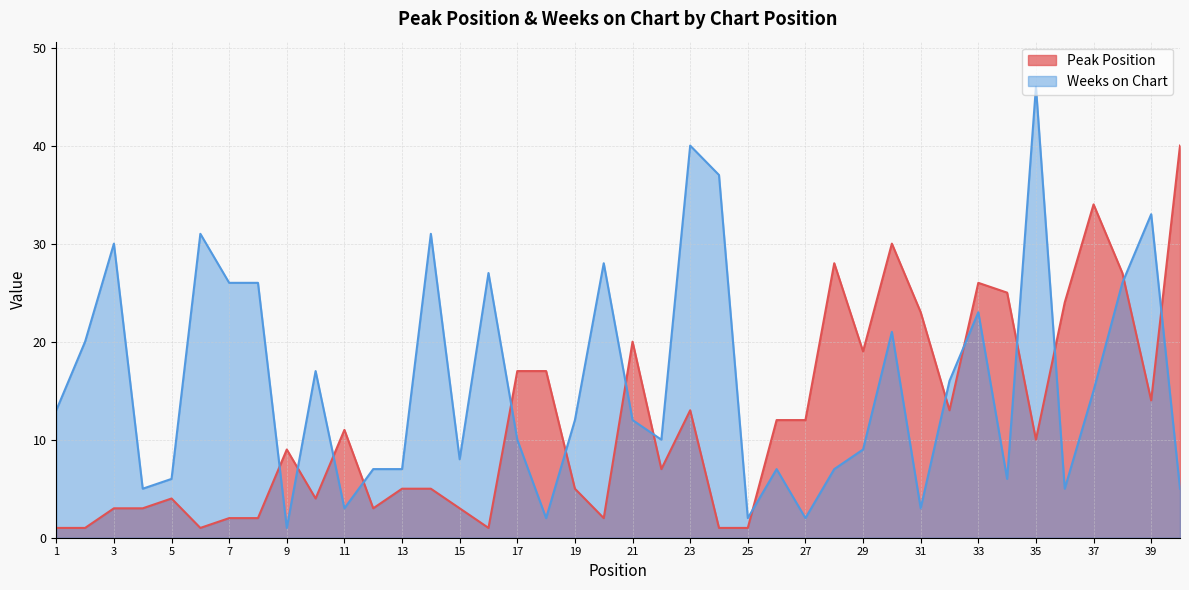

Reading left to right, extract all data points from this chart.

Peak Position: 1	1	3	3	4	1	2	2	9	4	11	3	5	5	3	1	17	17	5	2	20	7	13	1	1	12	12	28	19	30	23	13	26	25	10	24	34	27	14	40
Weeks on Chart: 13	20	30	5	6	31	26	26	1	17	3	7	7	31	8	27	10	2	12	28	12	10	40	37	2	7	2	7	9	21	3	16	23	6	46	5	15	26	33	5